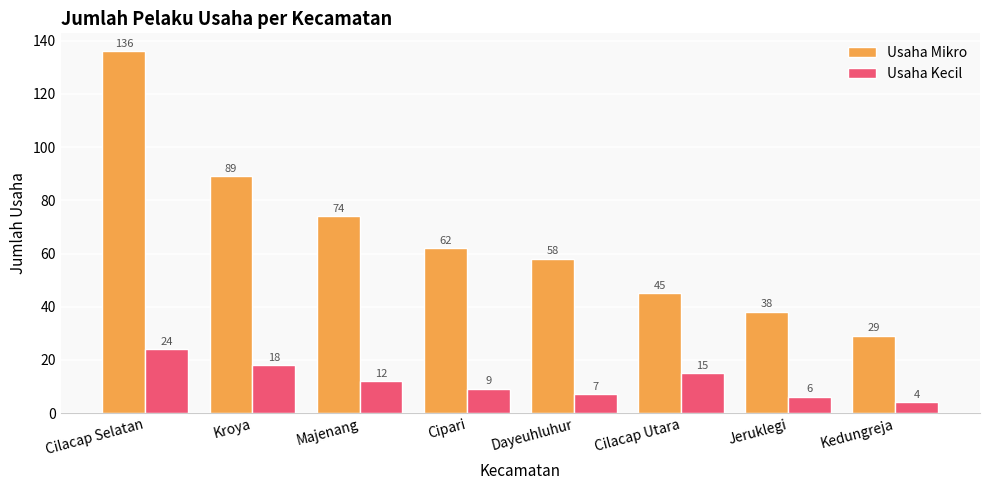

Rank the series by their maximum value, from highest to lowest.

Usaha Mikro, Usaha Kecil